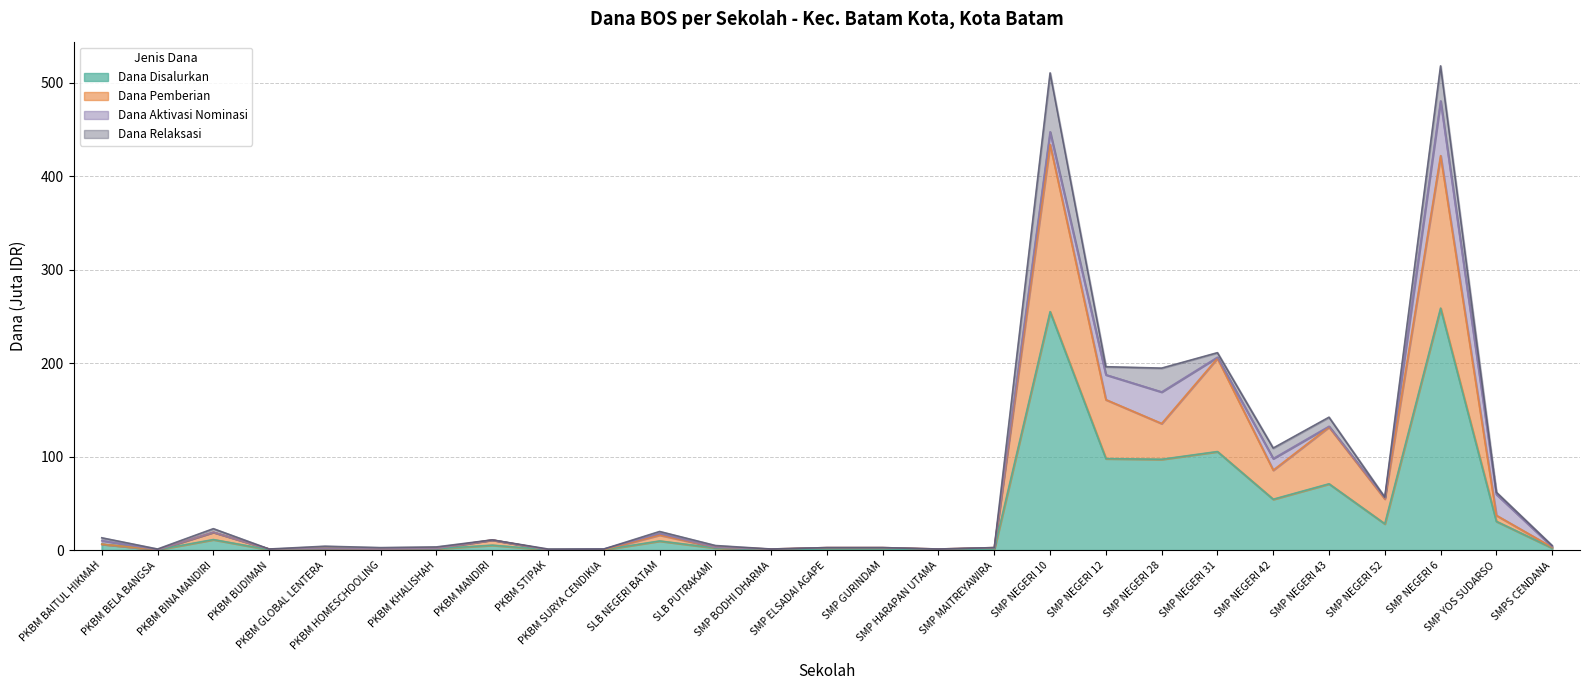

Rank the series at PKBM KHALISHAH from highest to lowest value.

Dana Pemberian, Dana Disalurkan